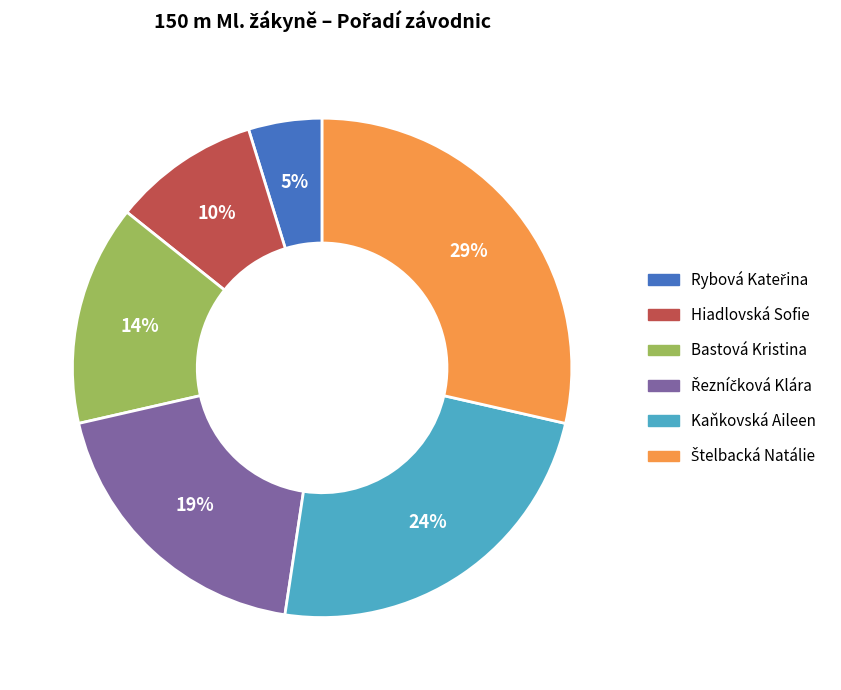

How many segments does this pie chart have?

6